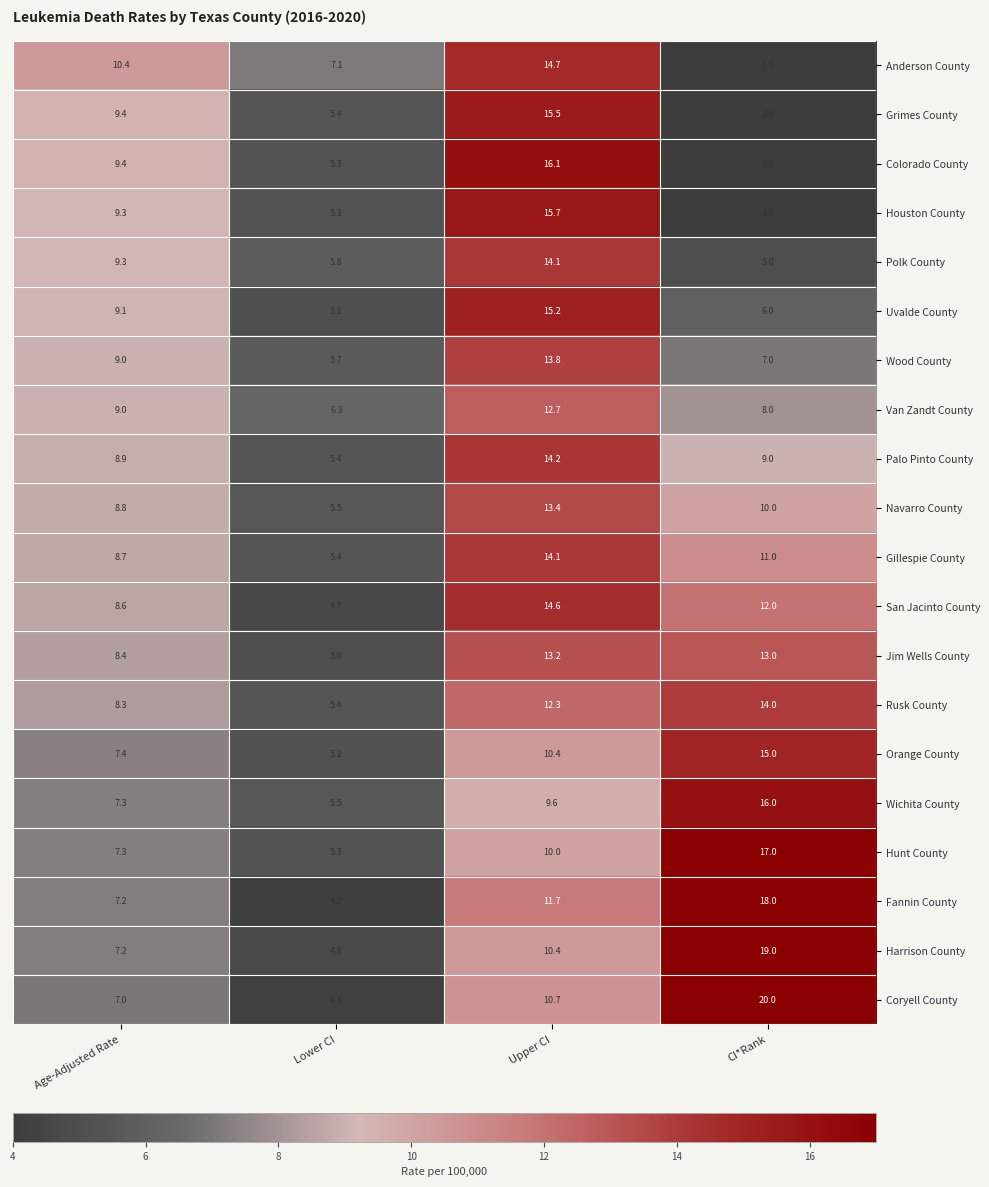

Which series has the largest range (max minus min)?

Coryell County